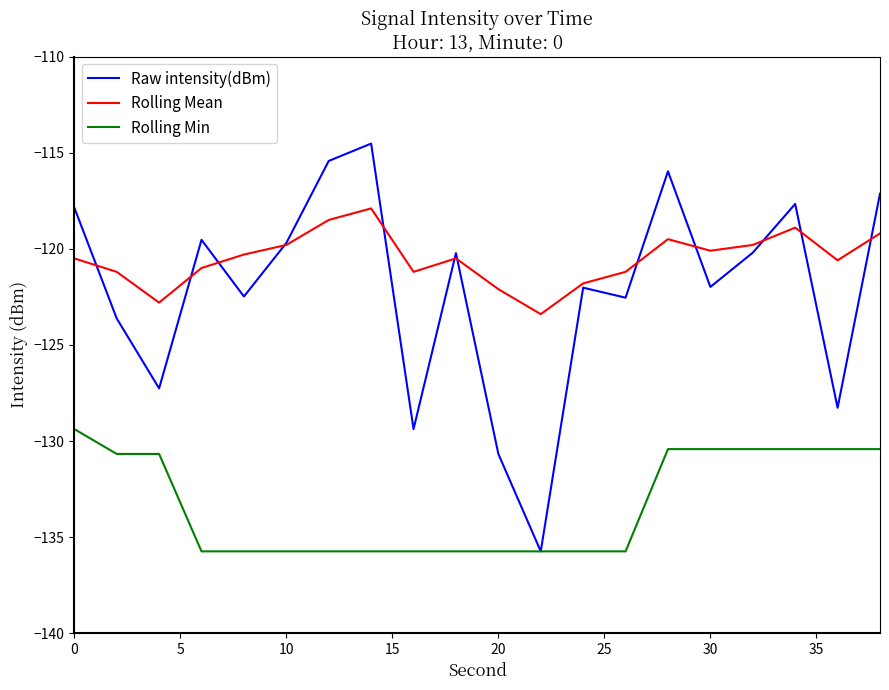

Which series has the largest total across all categories?

Rolling Mean